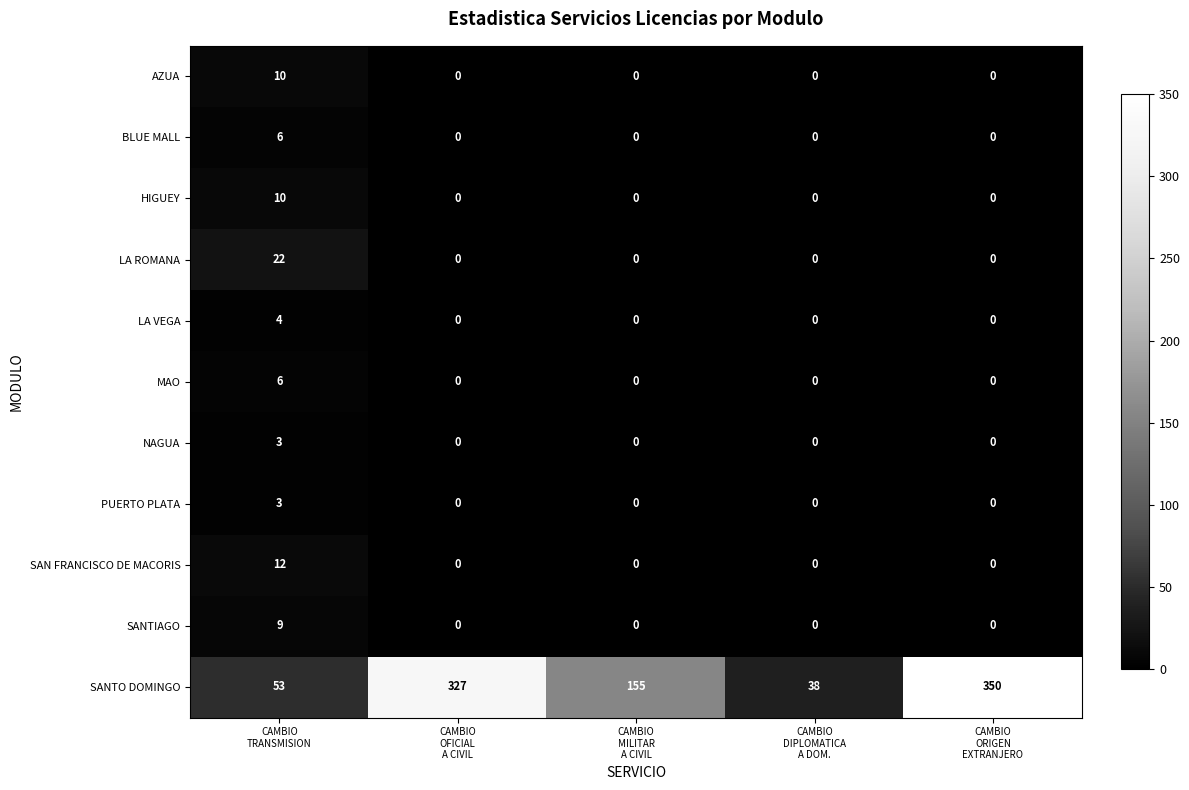

What is the average value of the LA ROMANA series?

4